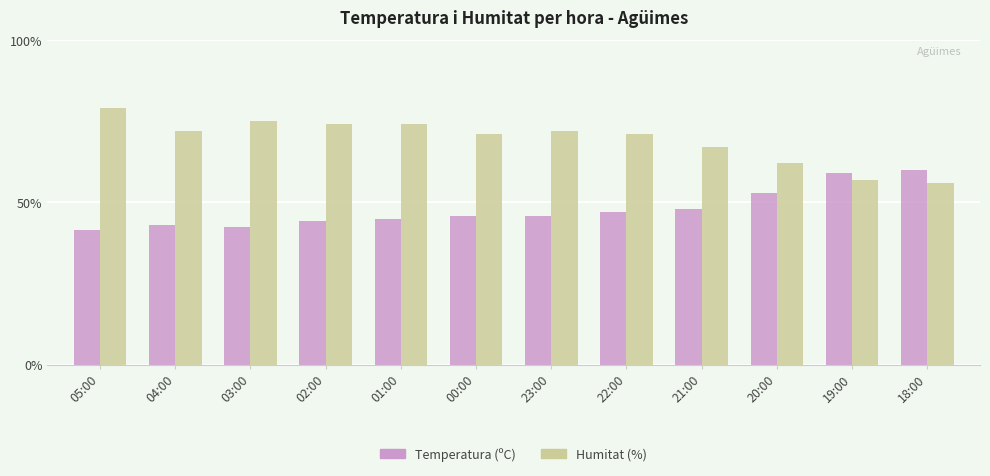

The value of Temperatura (ºC) at 20:00 is 76.4. True or false?

False